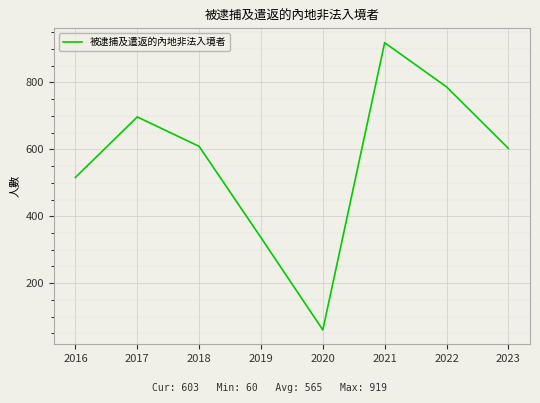

Between 2019 and 2021, which is larger?

2021